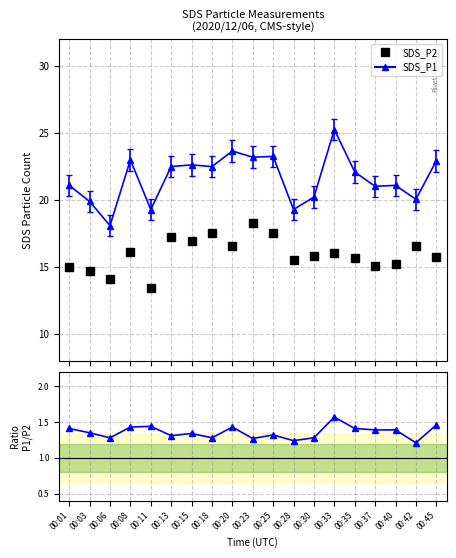

What is the difference between the maximum and minimum values in the SDS_P2 series?

4.8